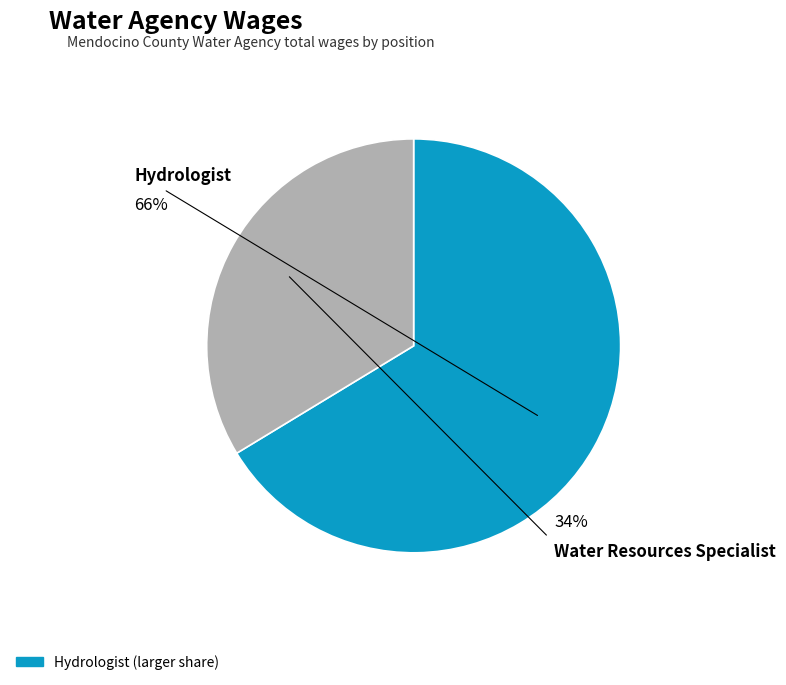

Is it true that Water Resources Specialist is 34% of the pie?

True